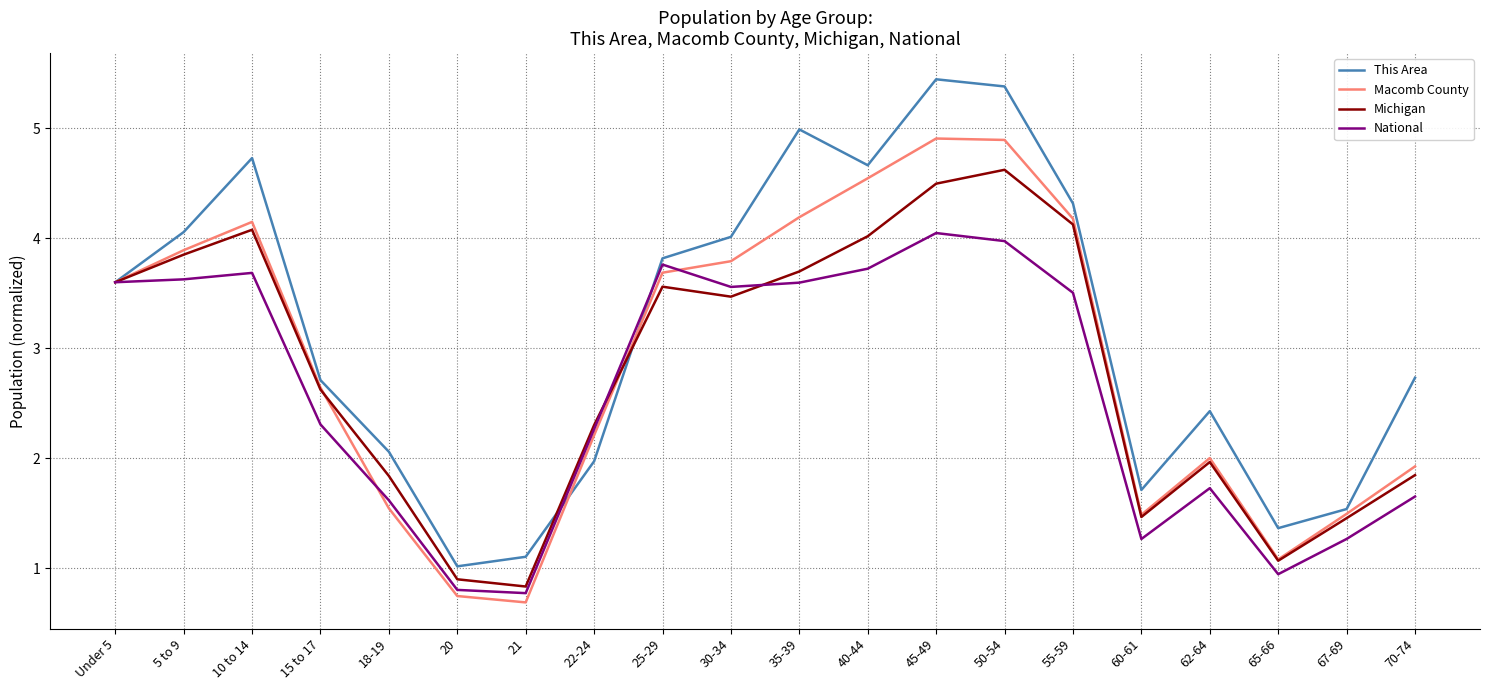

What position from the left is 22-24?

8